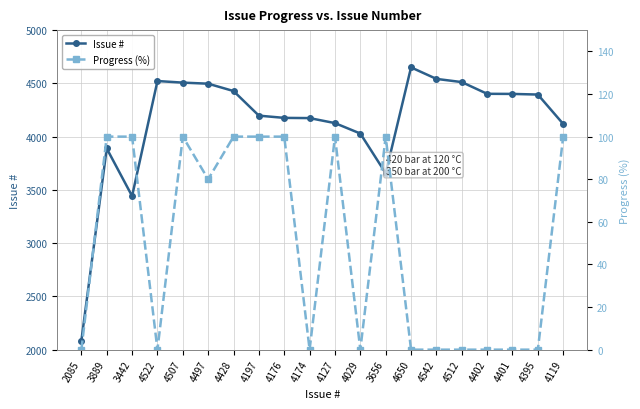

Is it true that Progress (%) equals 155 at 4127?

False